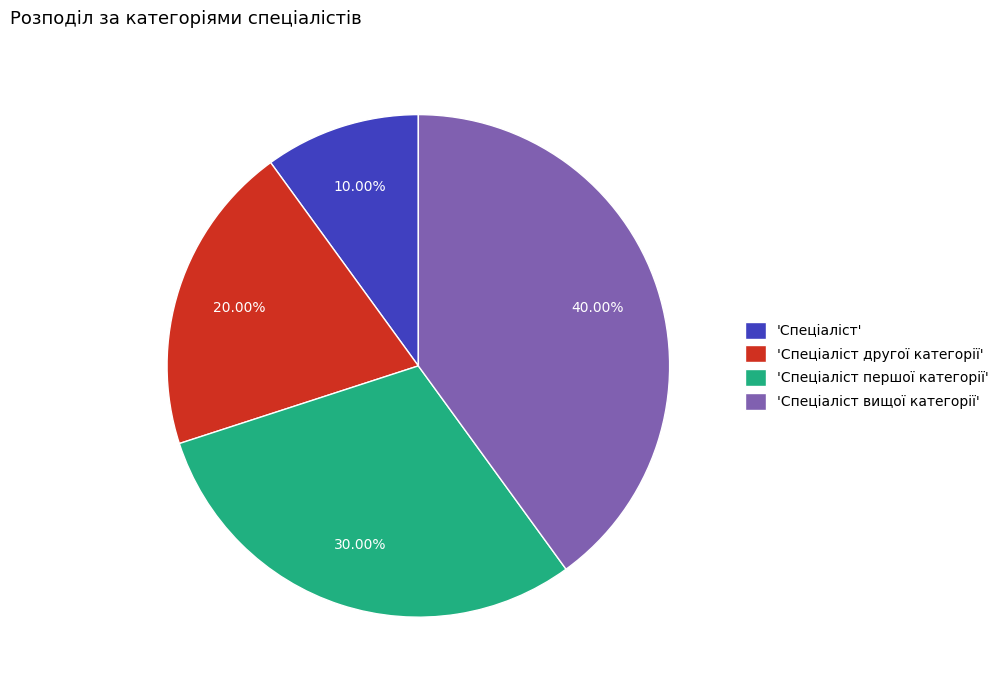

Which category has the smallest portion of the pie?

'Спеціаліст'